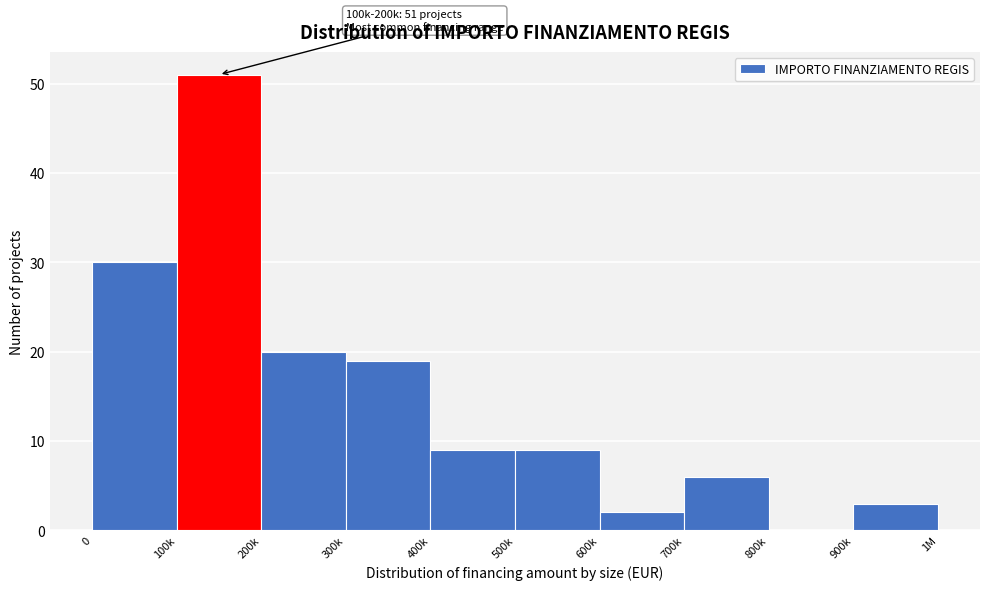

Reading left to right, what are all the values shown in this chart?

0=30	100k=51	200k=20	300k=19	400k=9	500k=9	600k=2	700k=6	800k=0	900k=3